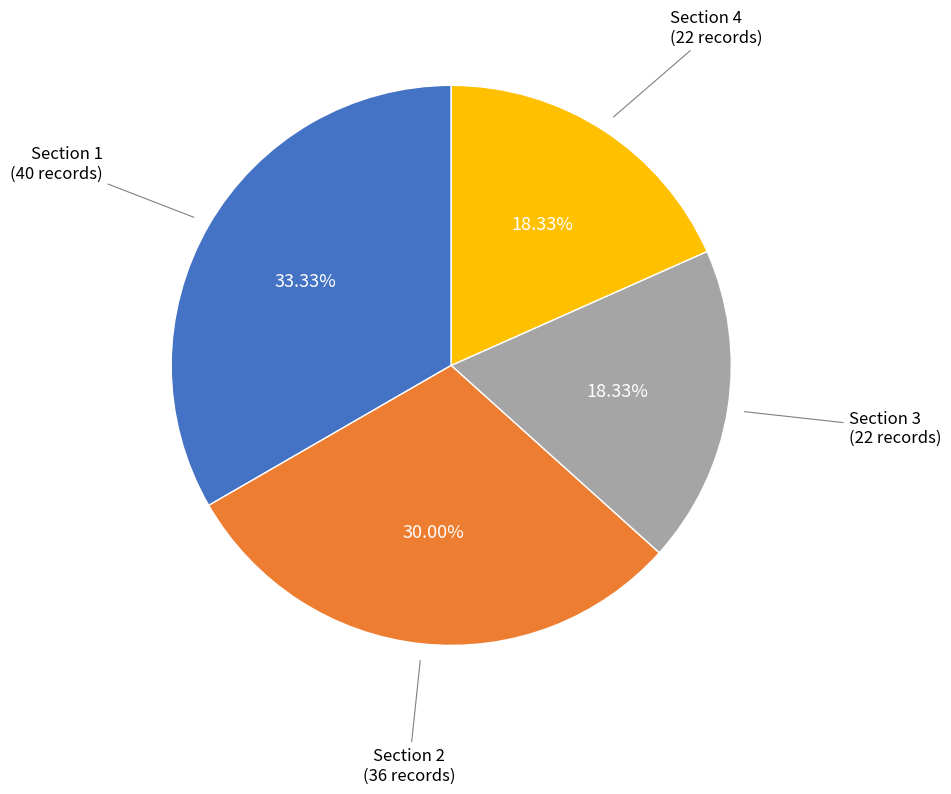

Is there a majority slice in this chart?

No